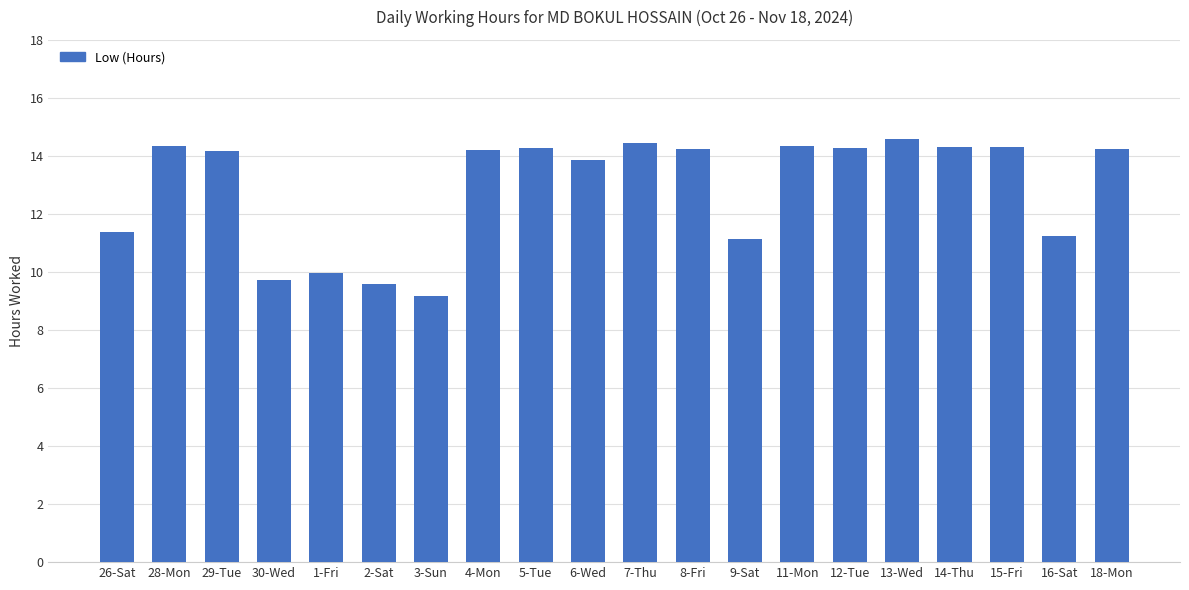

Which label corresponds to the smallest value in the chart?

3-Sun